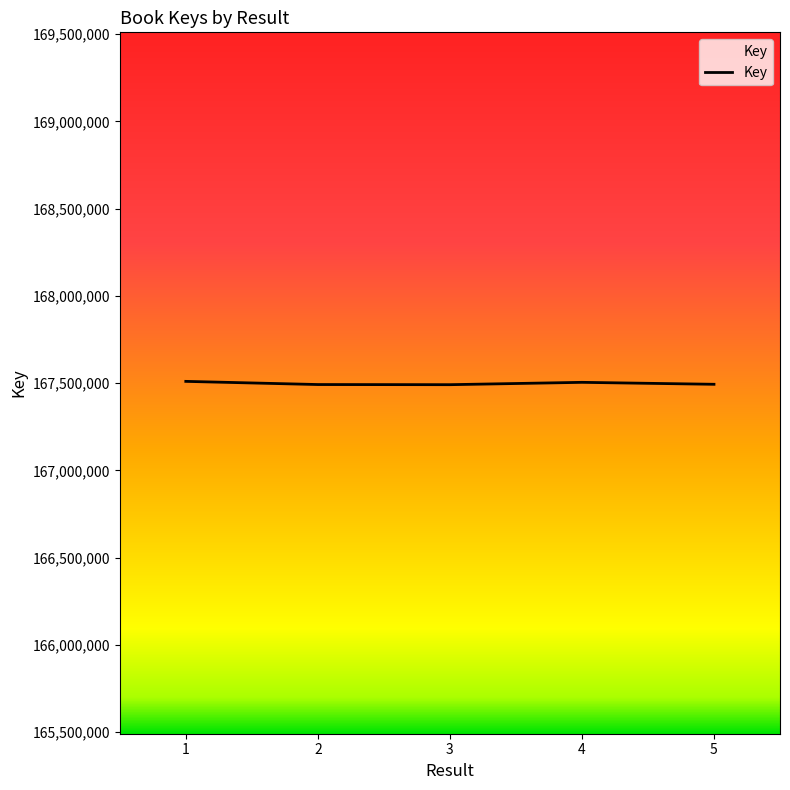

What is the change in value from 3 to 5?

+2258